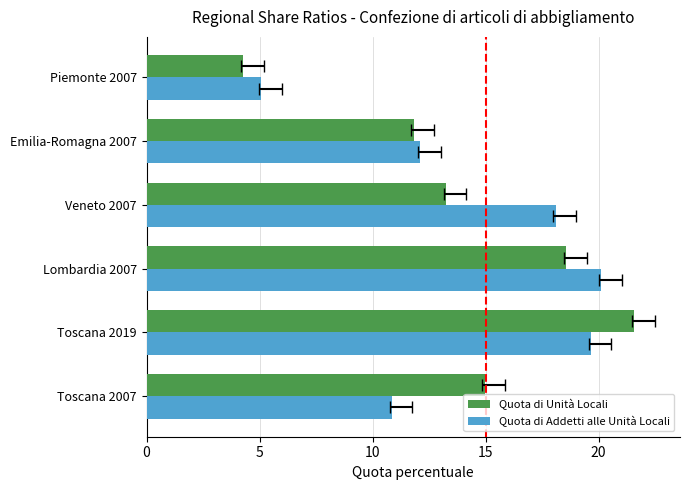

Which series has the largest total across all categories?

Quota di Addetti alle Unità Locali